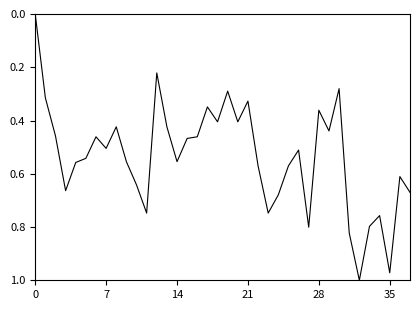

Does the chart display data point markers on the line(s)?

No